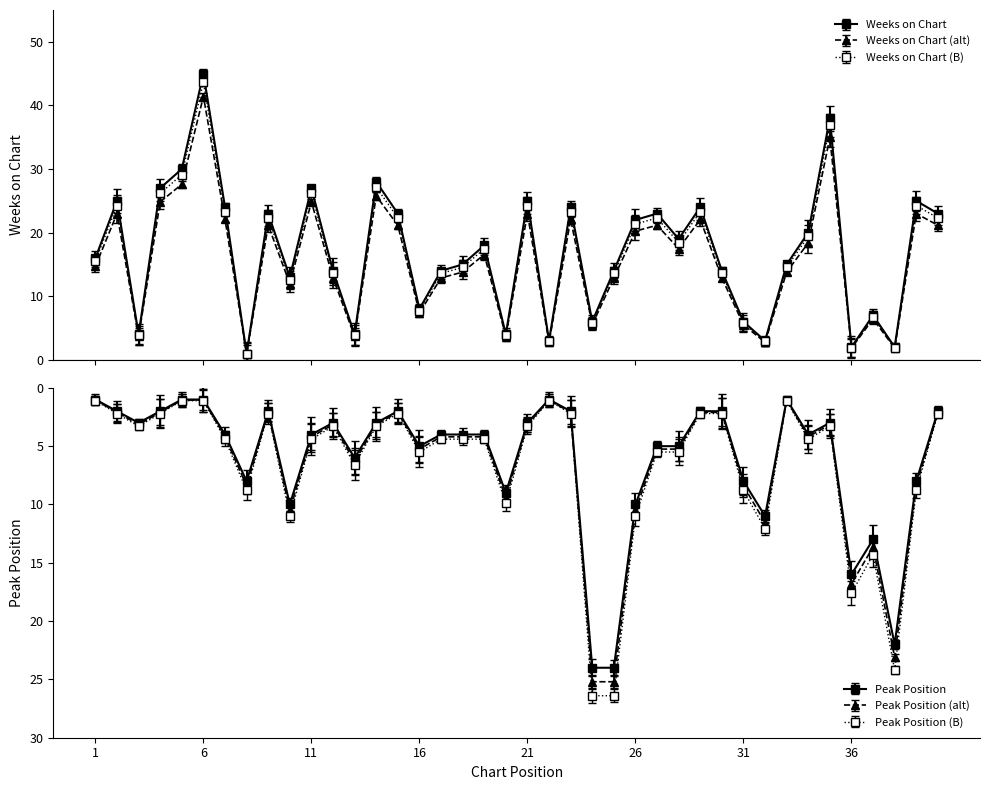

Where is Weeks on Chart nearest to the value 23?

9